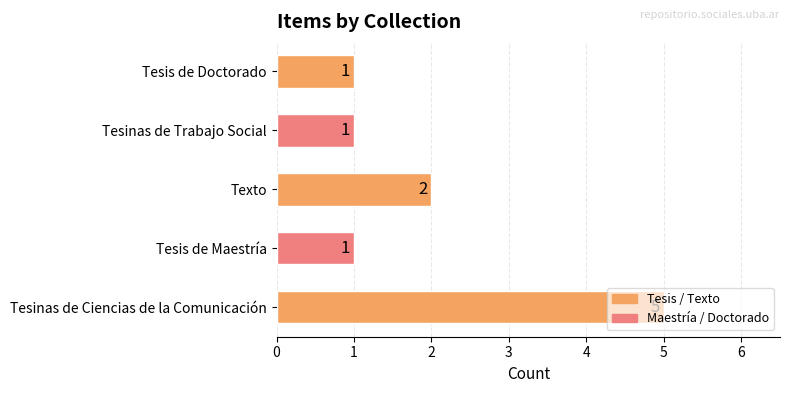

Where is the data nearest to the value 3?

Texto